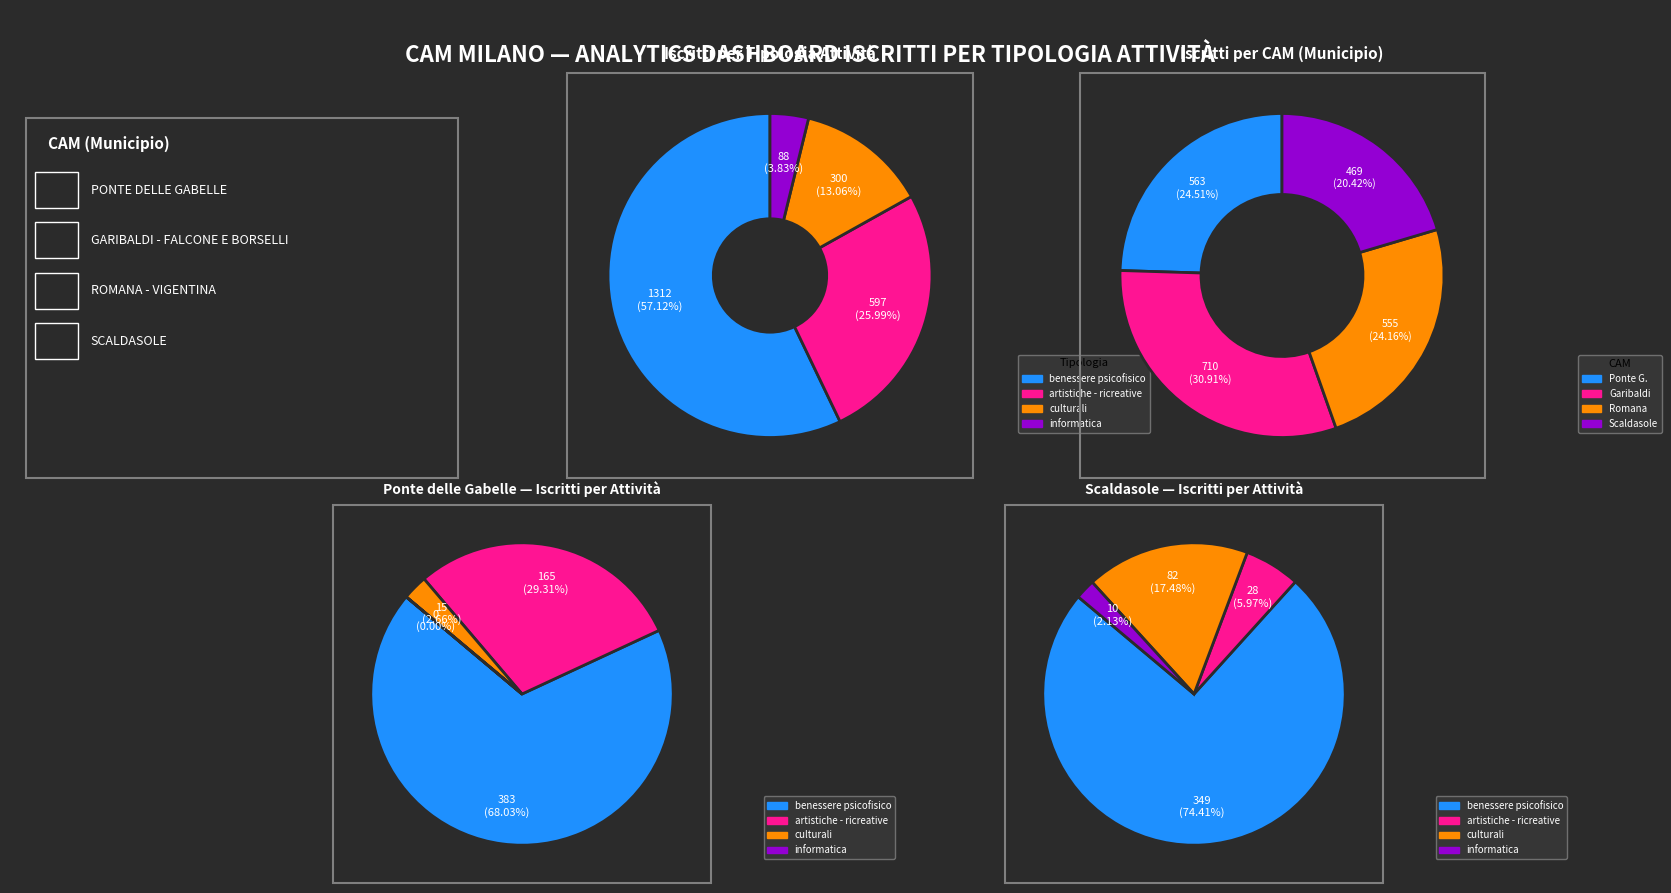

How many slices are in this pie chart?

4